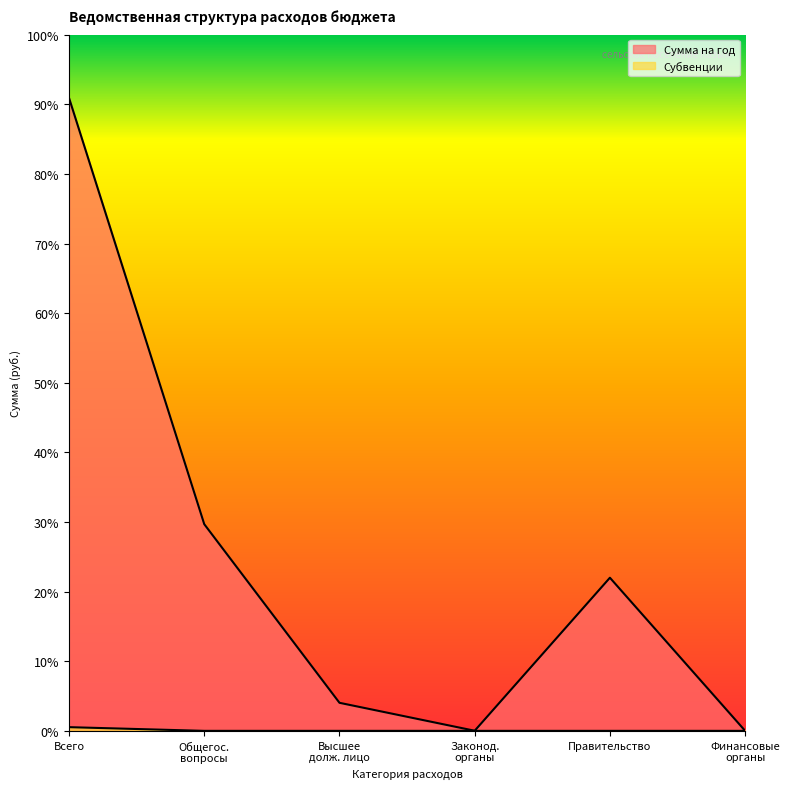

Between Законод. органы and Правительство, which series saw the biggest shift?

Сумма на год